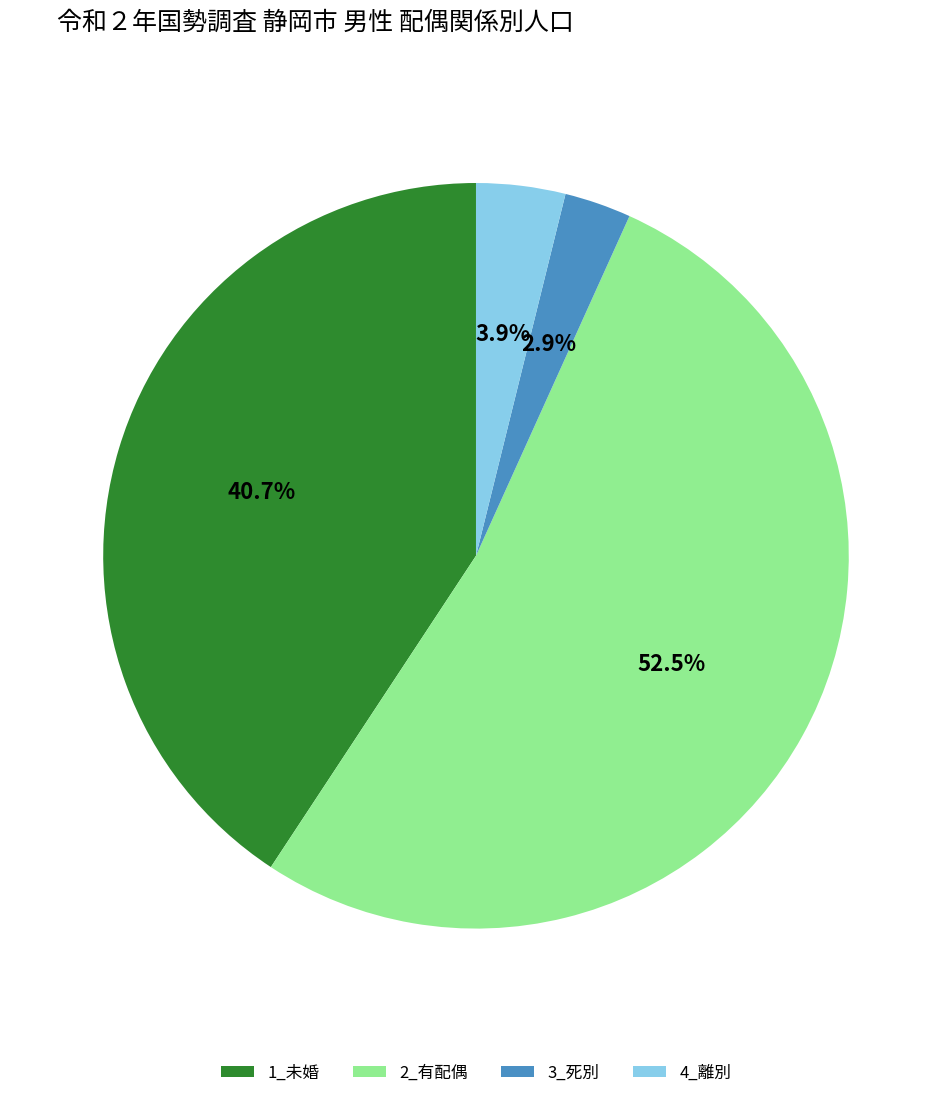

What is the smallest slice in the pie chart?

3_死別